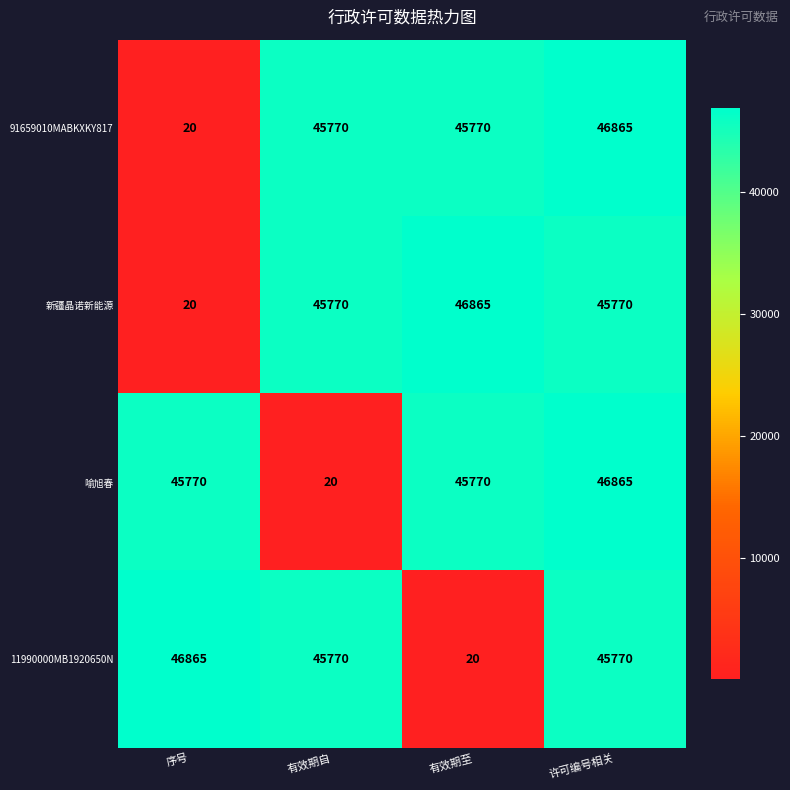

What is the average value of the 91659010MABKXKY817 series?

34606